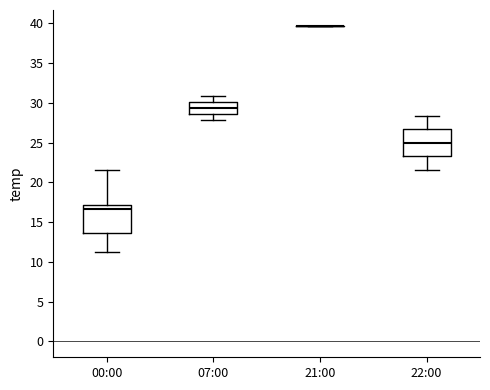

Reading left to right, read every box against the y-axis: the position of its median line, the range the box covers, and the ends of its whiskers. The values are not printed on the chart, so give them approximately, as read against the axis.

00:00: median 16.5, box 13.5 to 17.0, whiskers 11.5 to 21.5
07:00: median 29.5, box 28.5 to 30.0, whiskers 28.0 to 31.0
21:00: box collapsed to a line at 39.5, whiskers 39.5 to 39.5
22:00: median 25.0, box 23.5 to 26.5, whiskers 21.5 to 28.5